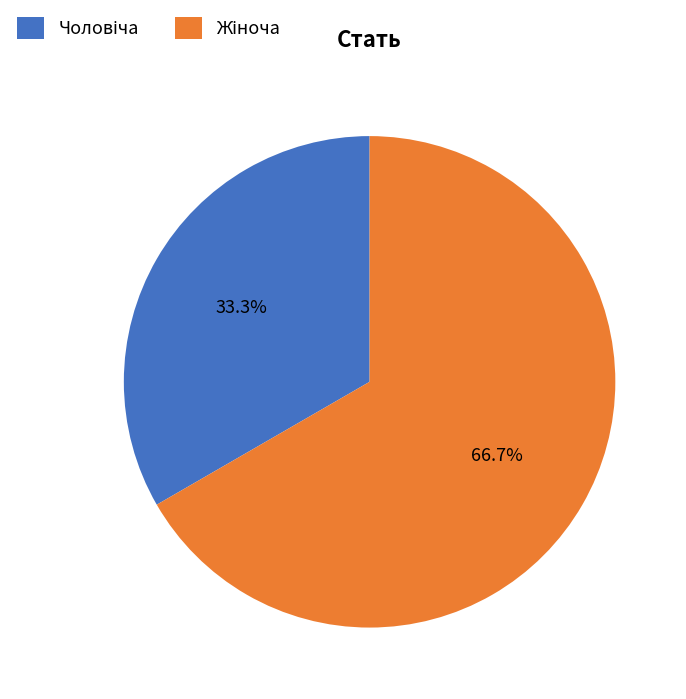

Does any single category account for the majority?

Yes